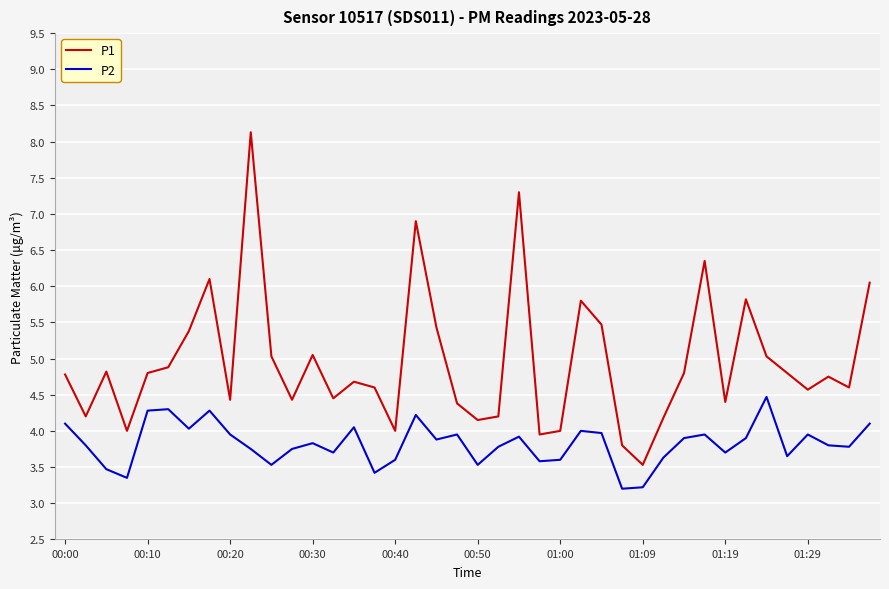

What is the highest value of the P2 series?

4.5